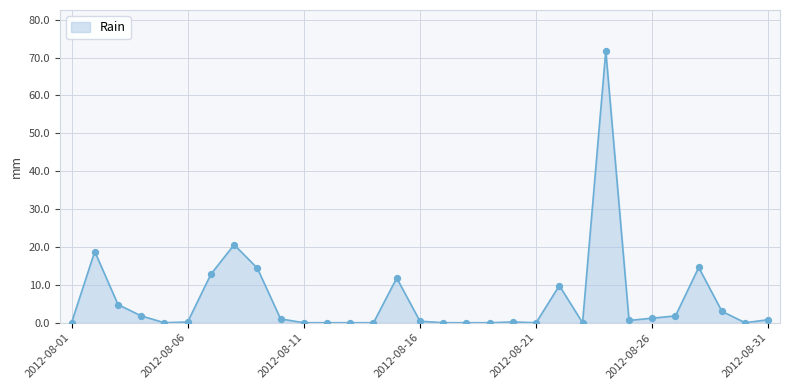

What is the maximum value shown in the chart?

71.8